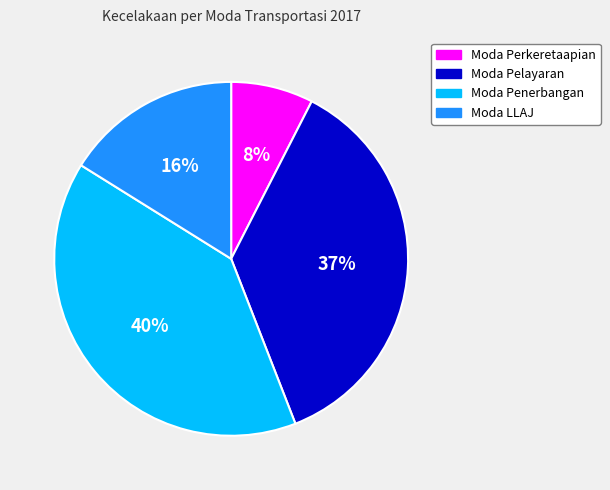

True or false: Moda Penerbangan accounts for 50% of the total.

False